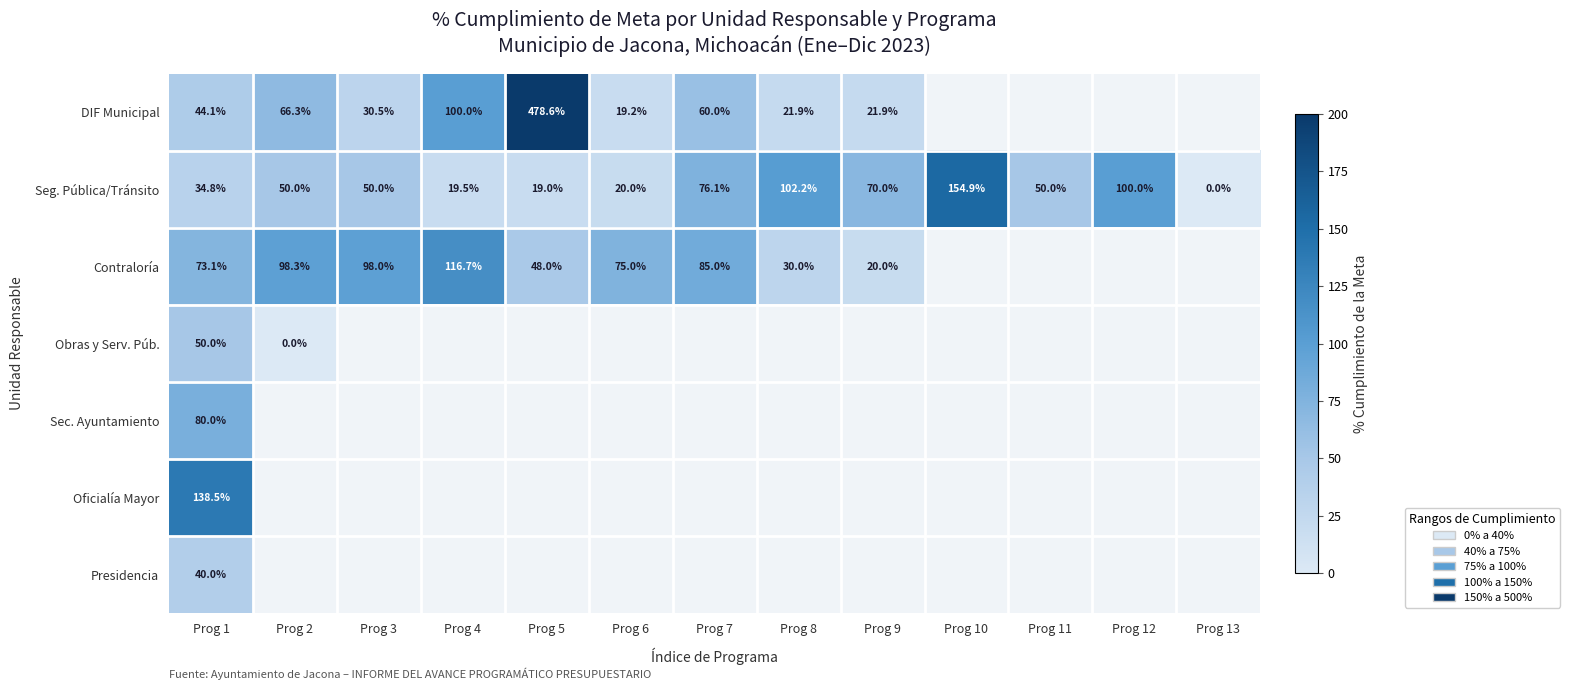

Is the value of Oficialía Mayor at Prog 1 greater than the value of Seg. Pública/Tránsito at Prog 2?

Yes